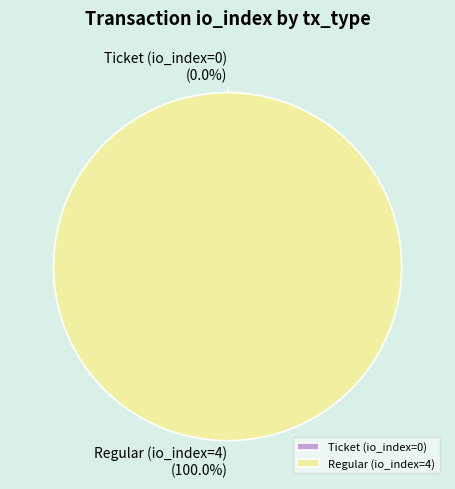

What percentage is the Regular (io_index=4) slice, to the nearest percent?

100%